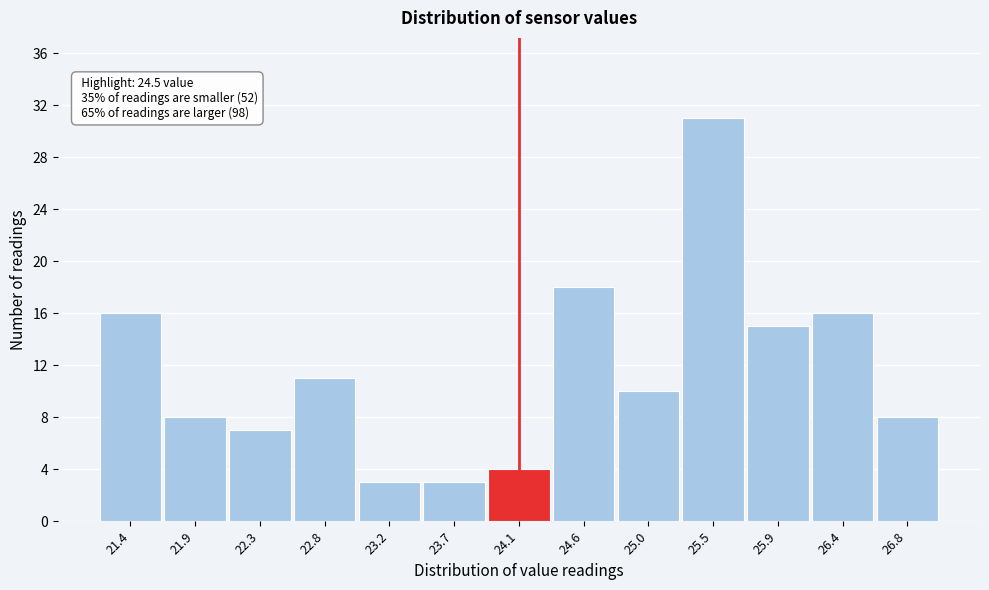

Reading left to right, transcribe all the data shown in this chart.

16	8	7	11	3	3	4	18	10	31	15	16	8